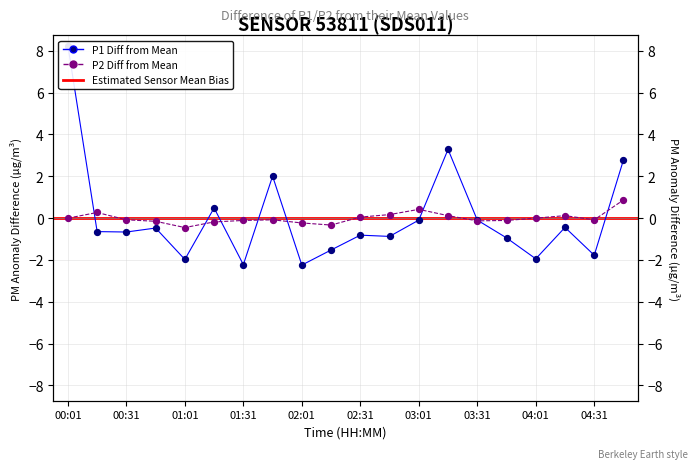

Which series has the largest total across all categories?

P1